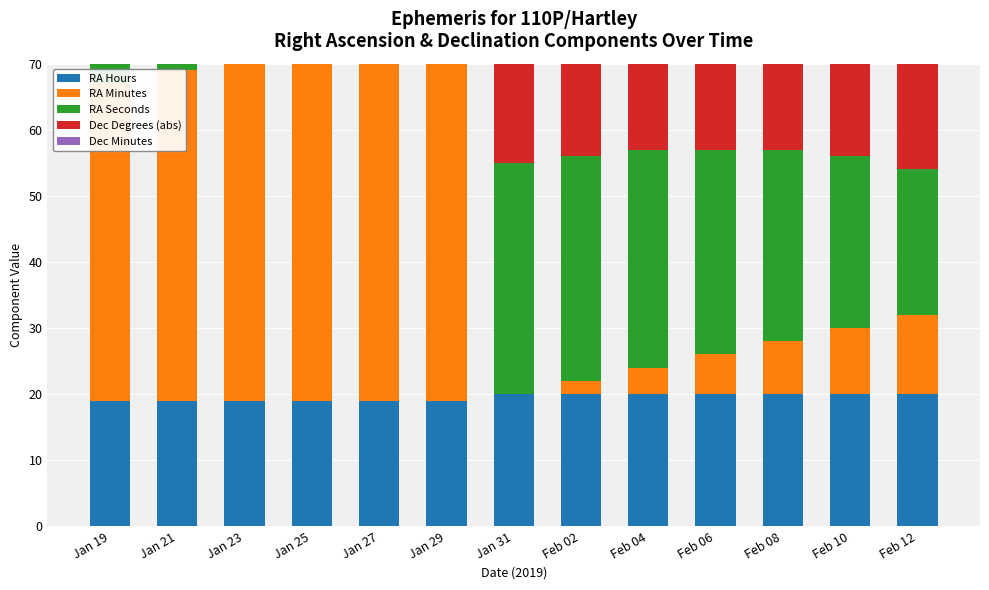

Reading right to left, extract all data points from this chart.

RA Hours: 20	20	20	20	20	20	20	19	19	19	19	19	19
RA Minutes: 12	10	8	6	4	2	0	58	56	54	52	50	48
RA Seconds: 22	26	29	31	33	34	35	35	35	34	33	31	30
Dec Degrees (abs): 18	18	18	18	18	19	19	19	19	19	19	19	19
Dec Minutes: 21	29	37	45	53	1	8	16	23	31	38	45	52